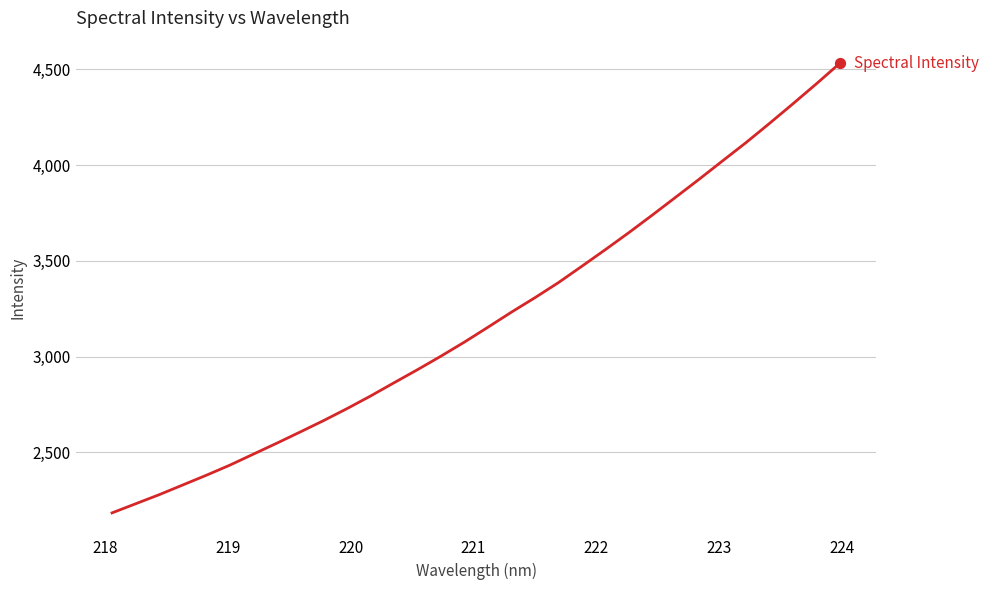

What is the maximum value shown in the chart?

4532.6